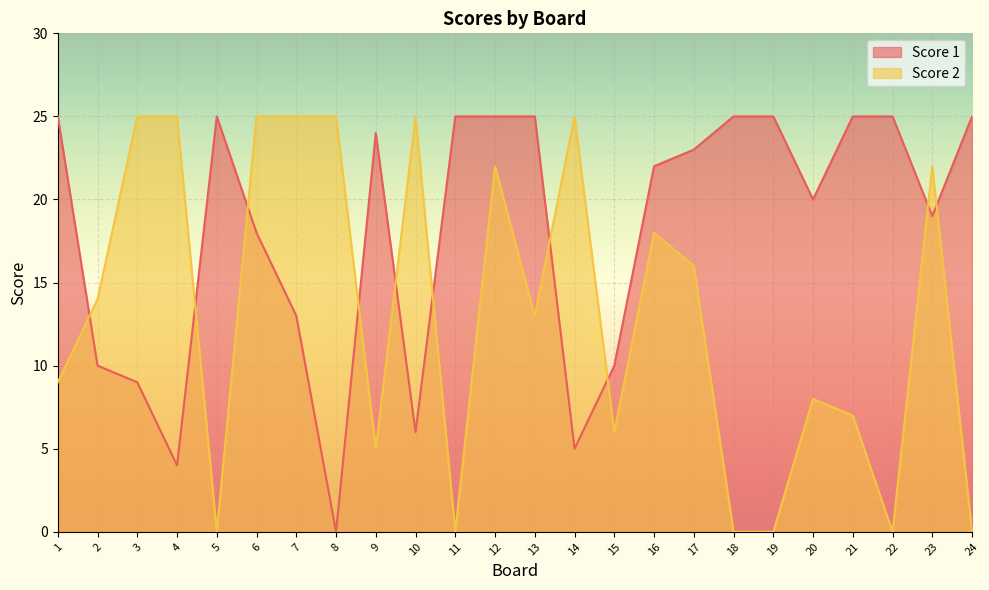

At which label does Score 1 reach its minimum?

8